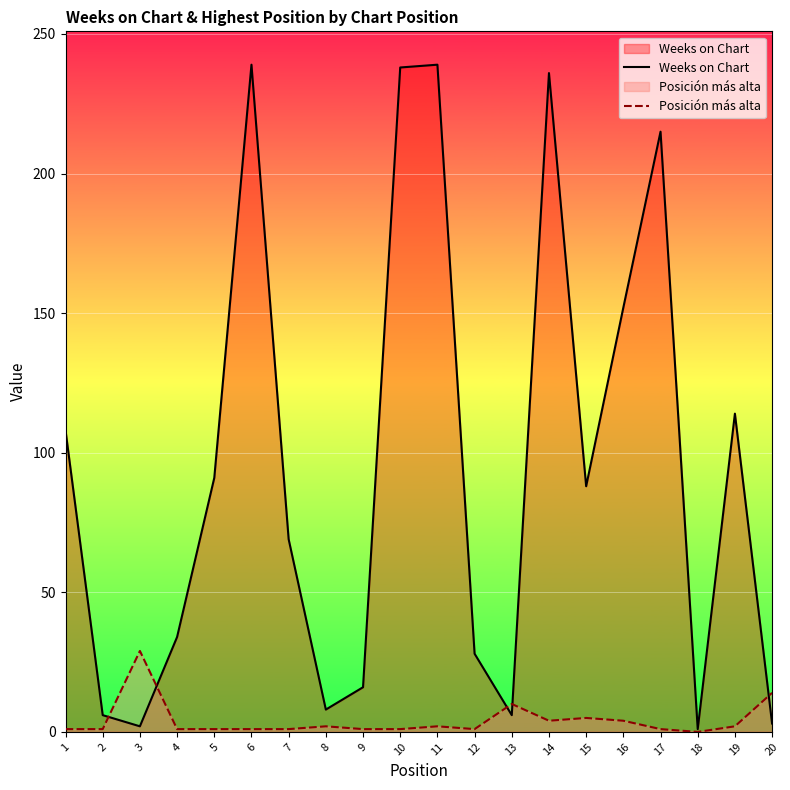

How many categories are shown in the chart?

20